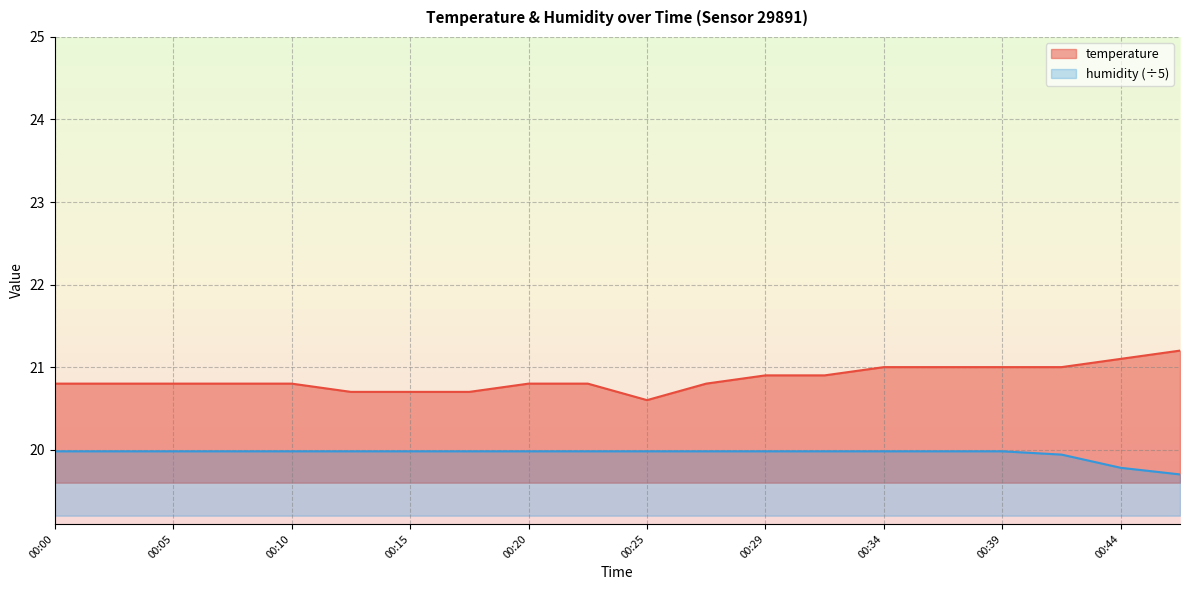

What is the sum of the humidity values at 00:44 and 00:42?

39.7